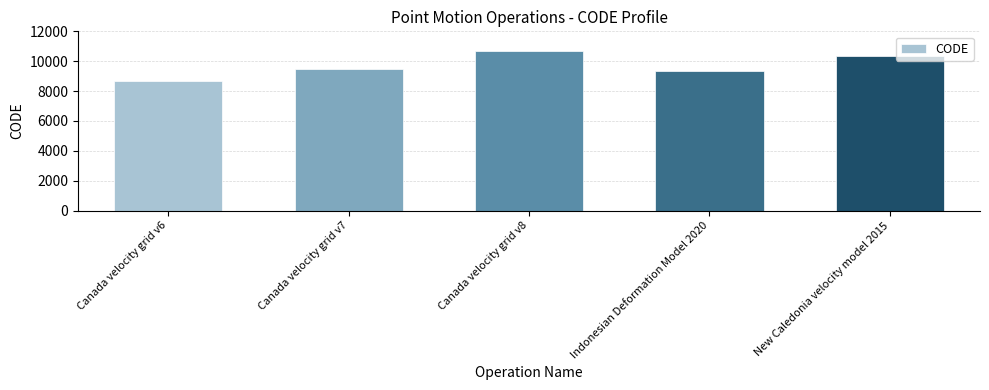

What is the average value?

9713